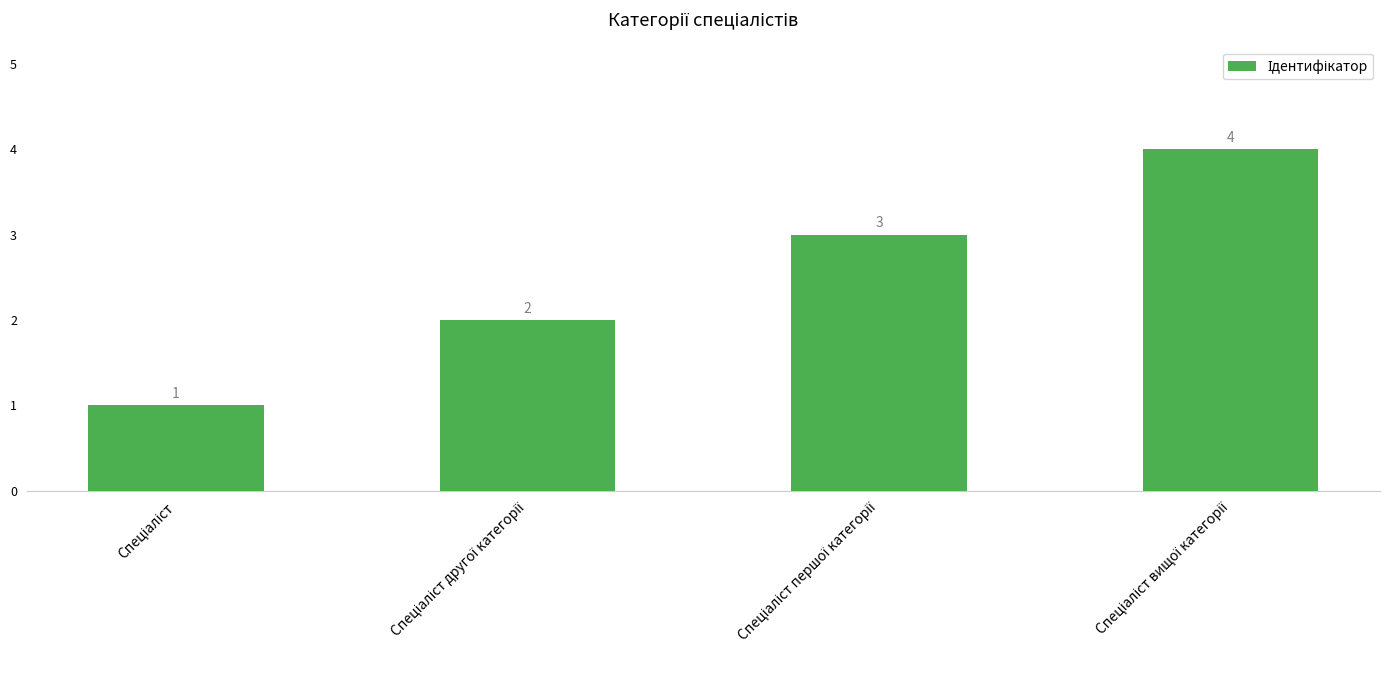

How many data points are less than 3?

2